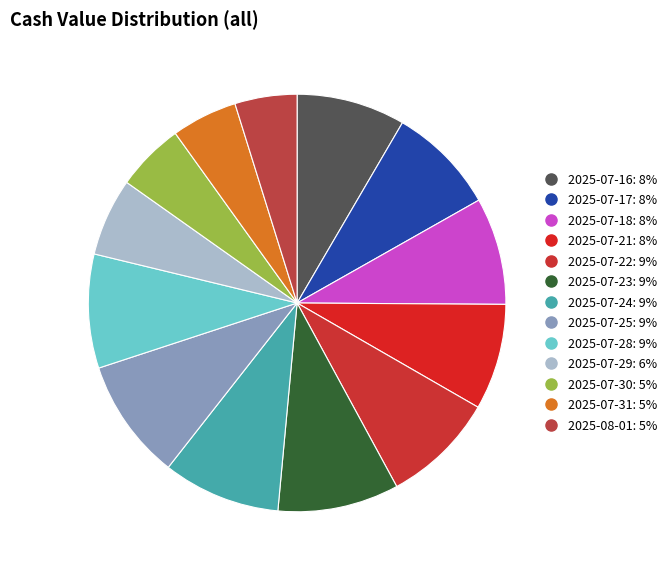

What percentage is the 2025-07-24 slice, to the nearest percent?

9%